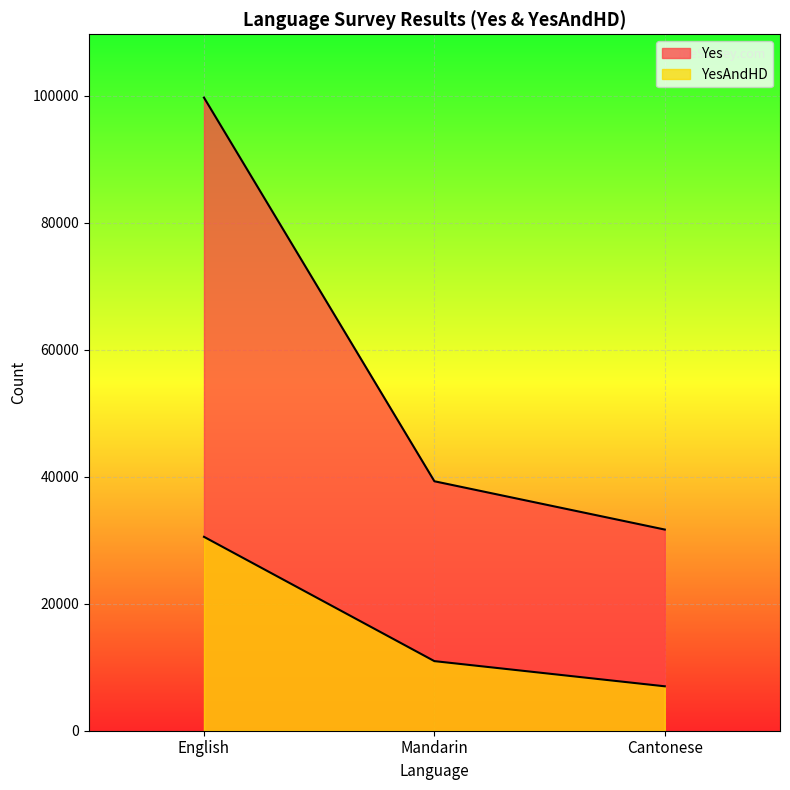

What is the label of the 3rd point from the left?

Cantonese